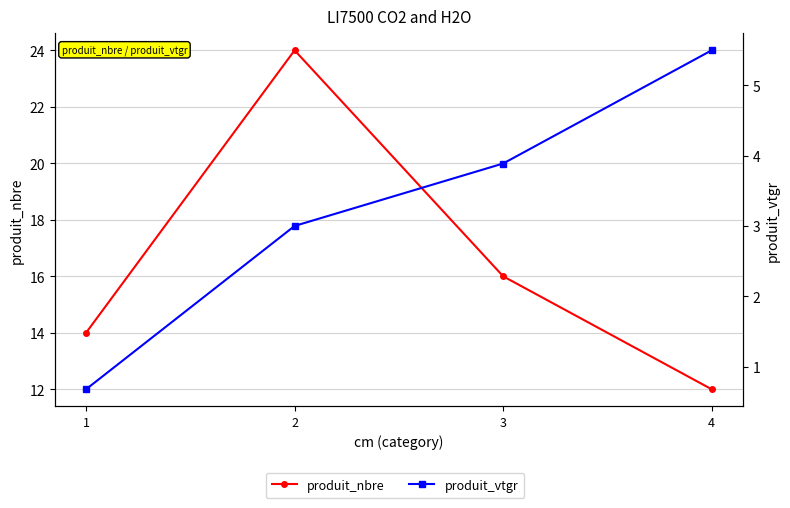

What is the value of the produit_nbre point at the 4th from the left?

12.0